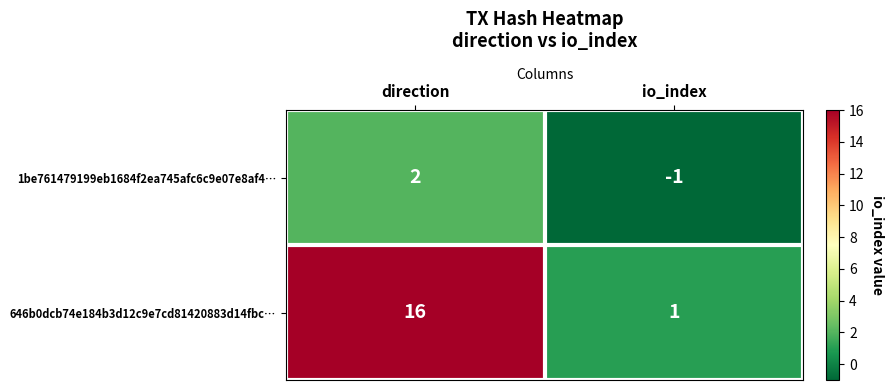

How many categories are shown in the chart?

2